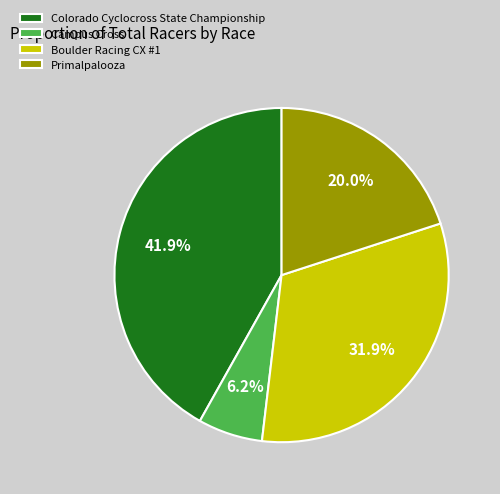

How many segments does this pie chart have?

4